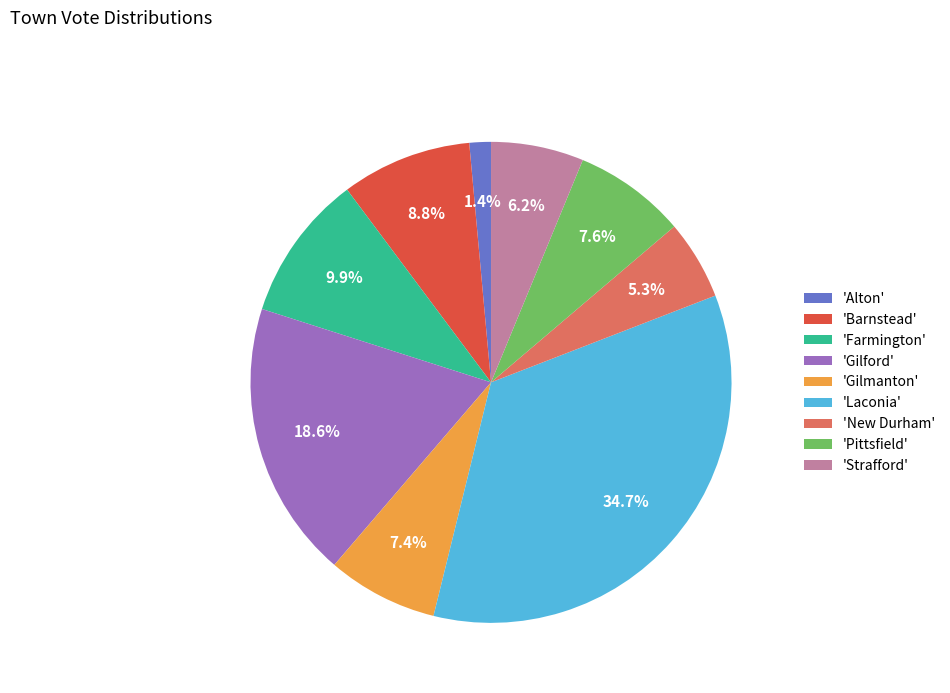

What is the ratio of the value at 'Gilmanton' to the value at 'Strafford'?

1.2